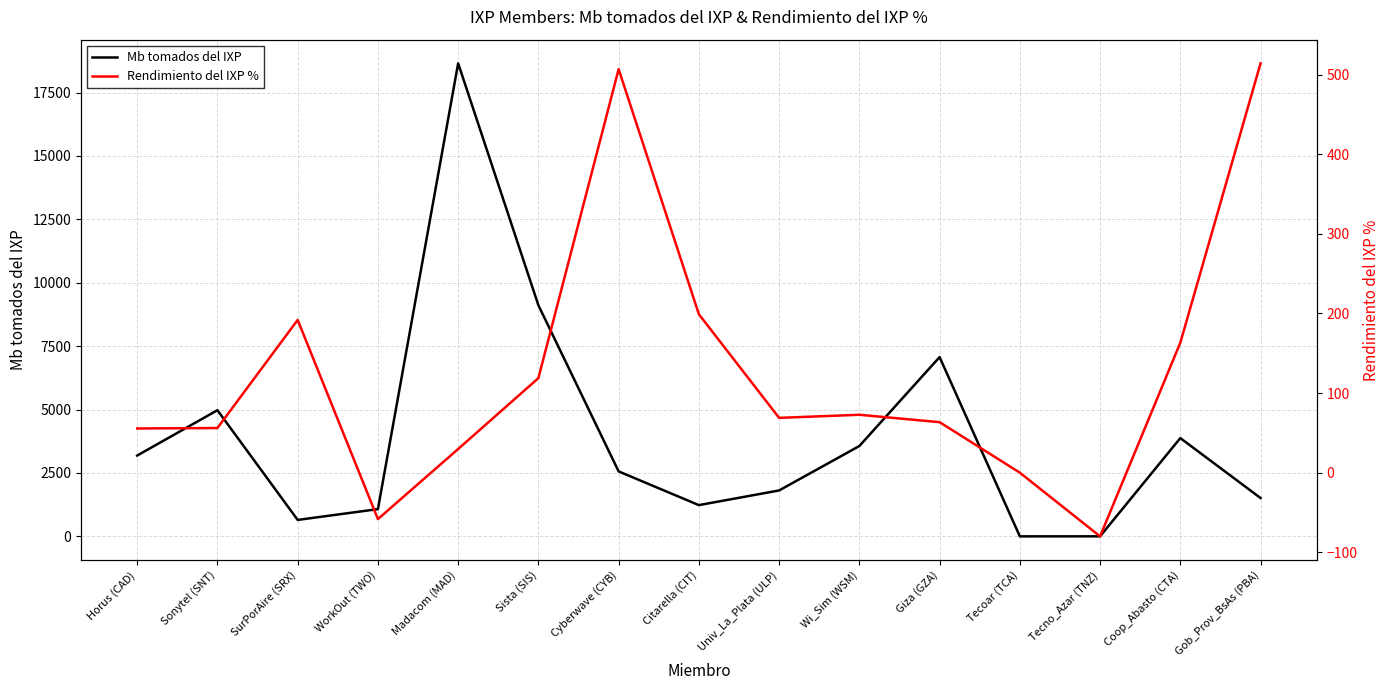

What is the spread (max minus min) of values at Sonytel (SNT)?

4917.9